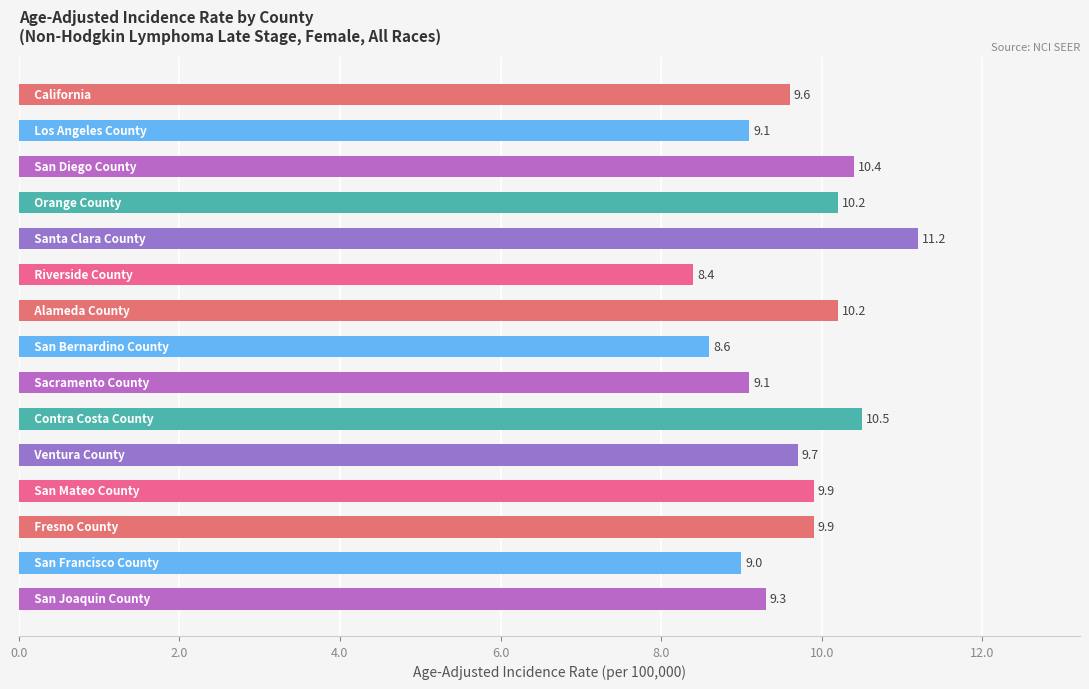

What is the minimum value shown in the chart?

8.4